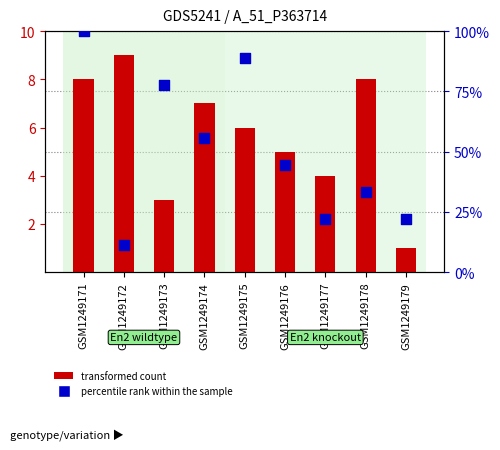

What is the total value across all series at GSM1249171?

108.0